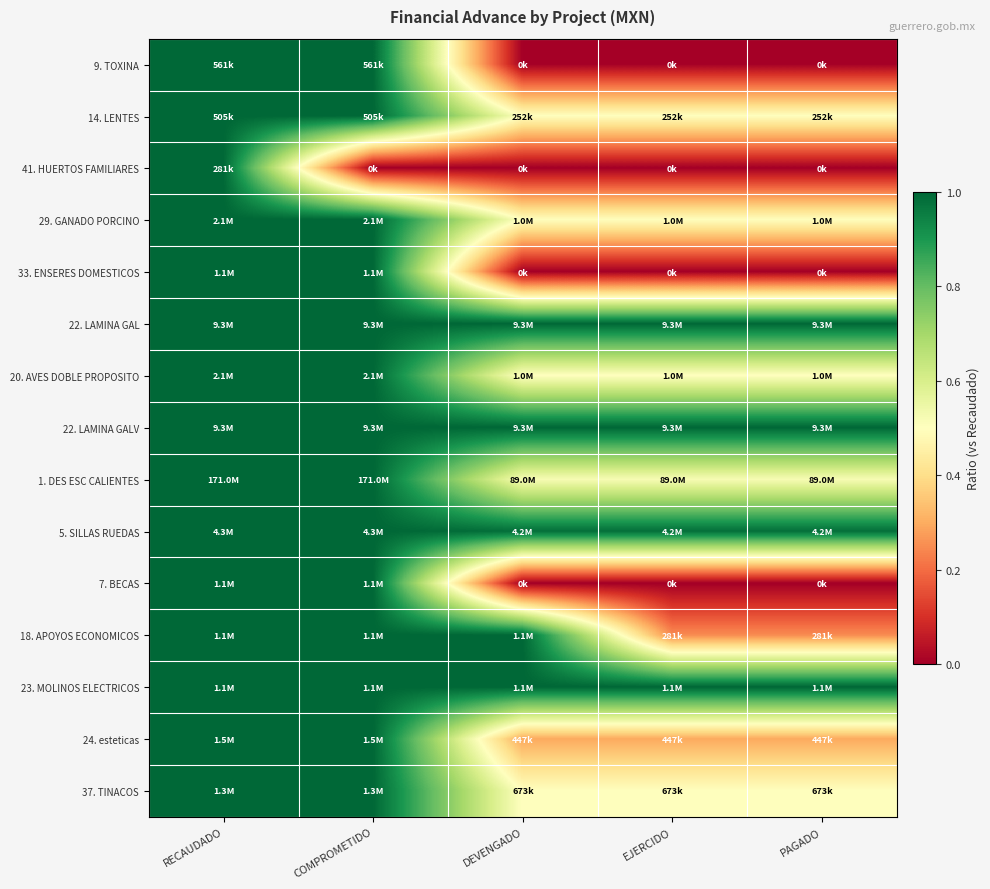

Reading left to right, list all the values displayed in this chart.

9. TOXINA: RECAUDADO=1.0	COMPROMETIDO=1.0	DEVENGADO=0.0	EJERCIDO=0.0	PAGADO=0.0
14. LENTES: RECAUDADO=1.0	COMPROMETIDO=1.0	DEVENGADO=0.5	EJERCIDO=0.5	PAGADO=0.5
41. HUERTOS FAMILIARES: RECAUDADO=1.0	COMPROMETIDO=0.0	DEVENGADO=0.0	EJERCIDO=0.0	PAGADO=0.0
29. GANADO PORCINO: RECAUDADO=1.0	COMPROMETIDO=1.0	DEVENGADO=0.5	EJERCIDO=0.5	PAGADO=0.5
33. ENSERES DOMESTICOS: RECAUDADO=1.0	COMPROMETIDO=1.0	DEVENGADO=0.0	EJERCIDO=0.0	PAGADO=0.0
22. LAMINA GAL: RECAUDADO=1.0	COMPROMETIDO=1.0	DEVENGADO=1.0	EJERCIDO=1.0	PAGADO=1.0
20. AVES DOBLE PROPOSITO: RECAUDADO=1.0	COMPROMETIDO=1.0	DEVENGADO=0.5	EJERCIDO=0.5	PAGADO=0.5
22. LAMINA GALV: RECAUDADO=1.0	COMPROMETIDO=1.0	DEVENGADO=1.0	EJERCIDO=1.0	PAGADO=1.0
1. DES ESC CALIENTES: RECAUDADO=1.0	COMPROMETIDO=1.0	DEVENGADO=0.5	EJERCIDO=0.5	PAGADO=0.5
5. SILLAS RUEDAS: RECAUDADO=1.0	COMPROMETIDO=1.0	DEVENGADO=1.0	EJERCIDO=1.0	PAGADO=1.0
7. BECAS: RECAUDADO=1.0	COMPROMETIDO=1.0	DEVENGADO=0.0	EJERCIDO=0.0	PAGADO=0.0
18. APOYOS ECONOMICOS: RECAUDADO=1.0	COMPROMETIDO=1.0	DEVENGADO=1.0	EJERCIDO=0.2	PAGADO=0.2
23. MOLINOS ELECTRICOS: RECAUDADO=1.0	COMPROMETIDO=1.0	DEVENGADO=1.0	EJERCIDO=1.0	PAGADO=1.0
24. esteticas: RECAUDADO=1.0	COMPROMETIDO=1.0	DEVENGADO=0.3	EJERCIDO=0.3	PAGADO=0.3
37. TINACOS: RECAUDADO=1.0	COMPROMETIDO=1.0	DEVENGADO=0.5	EJERCIDO=0.5	PAGADO=0.5